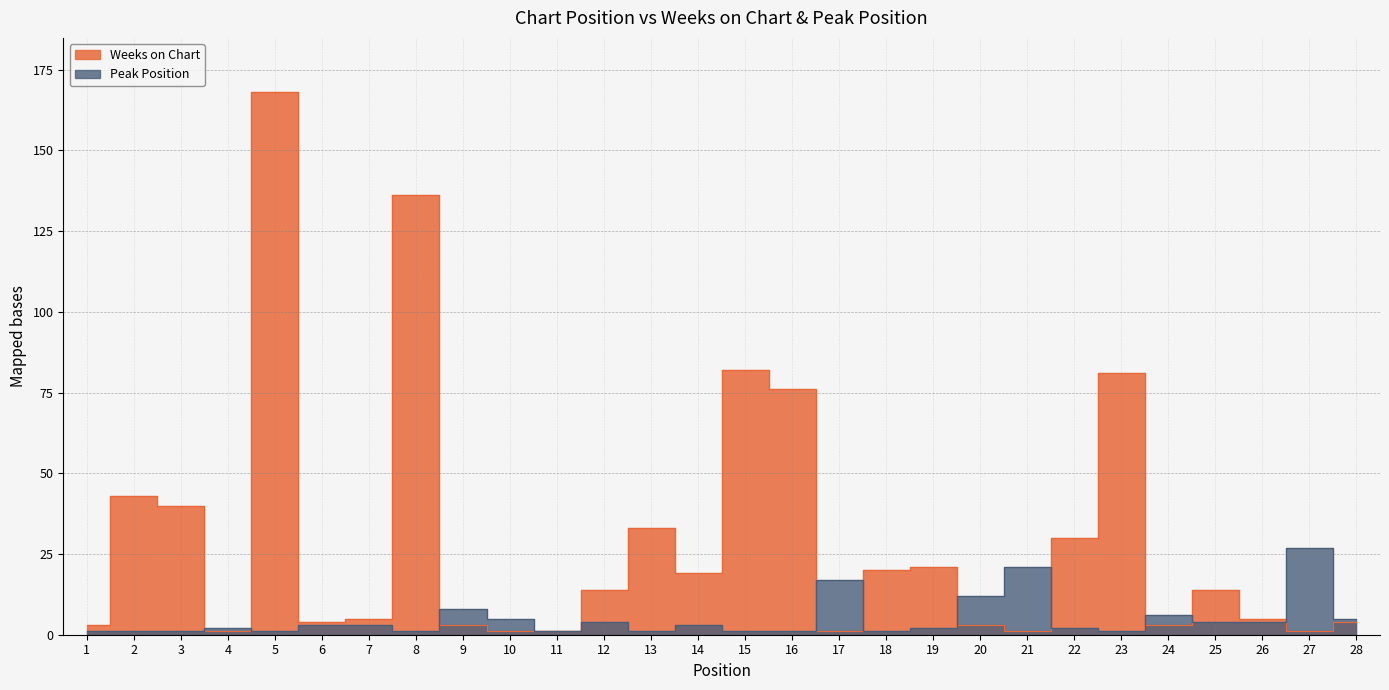

How many data points in Peak Position are above 3?

11